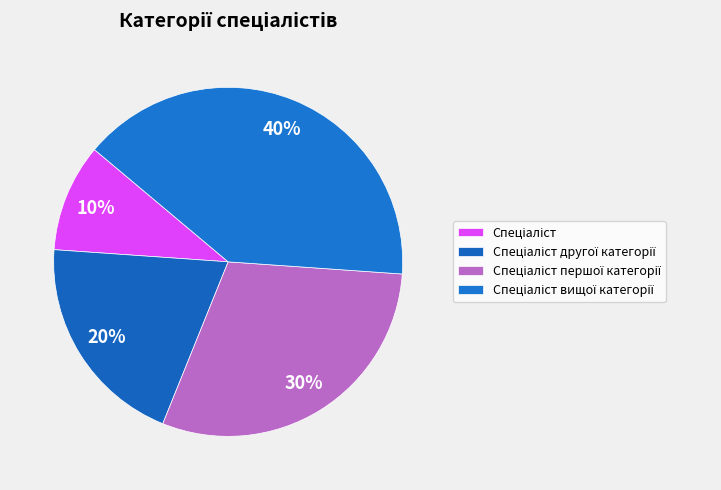

What is the largest slice in the pie chart?

Спеціаліст вищої категорії